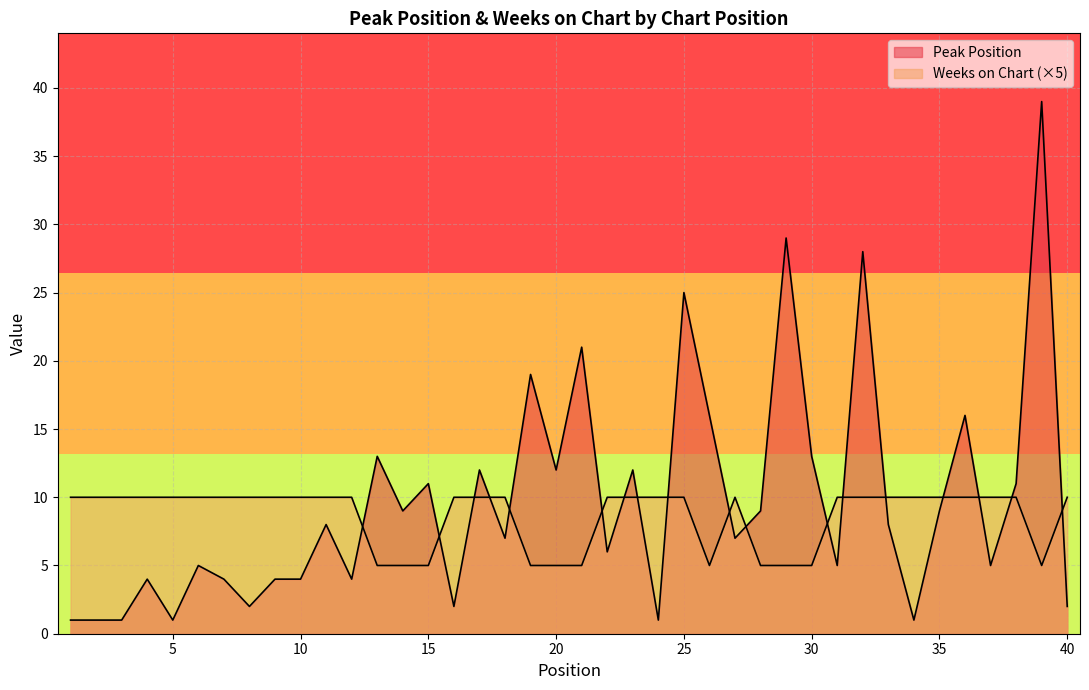

Which series has the largest range (max minus min)?

Peak Position